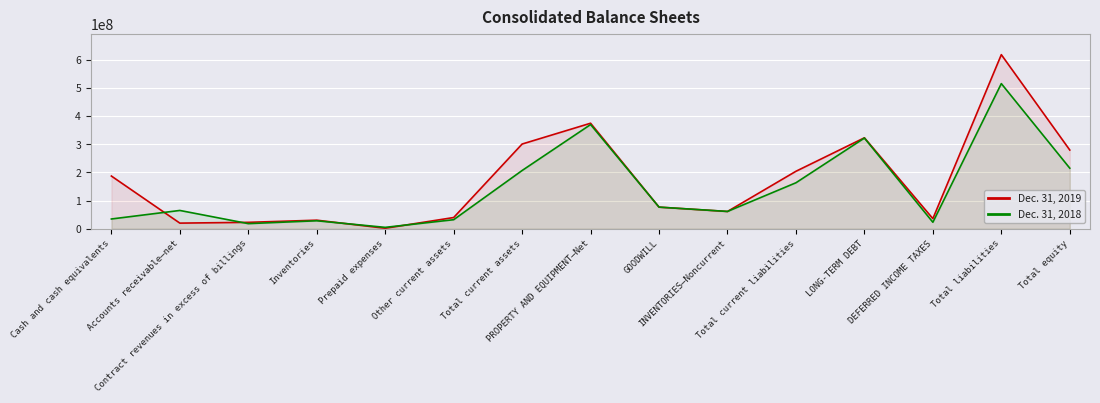

True or false: Dec. 31, 2018 has a value of 349525681 at Total current assets.

False